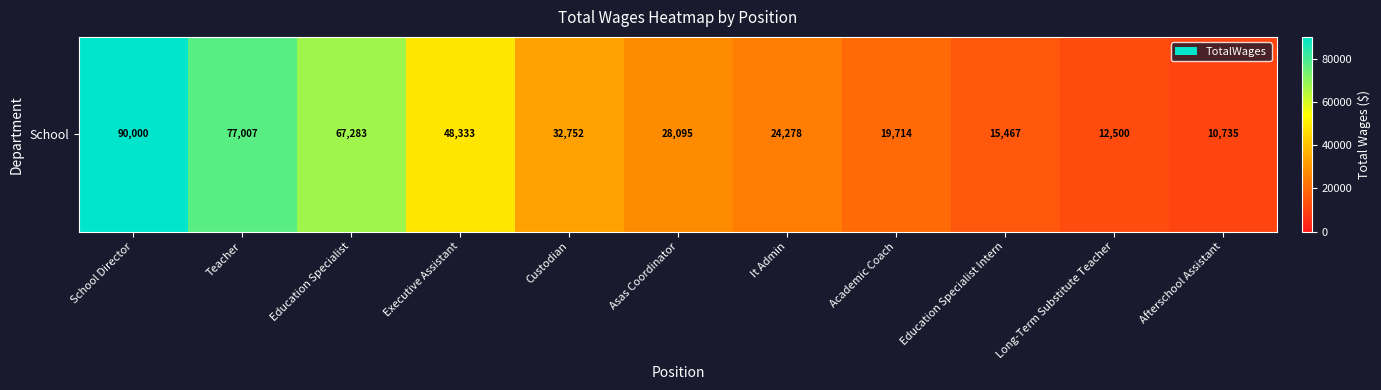

Which label corresponds to the largest value in the chart?

School Director